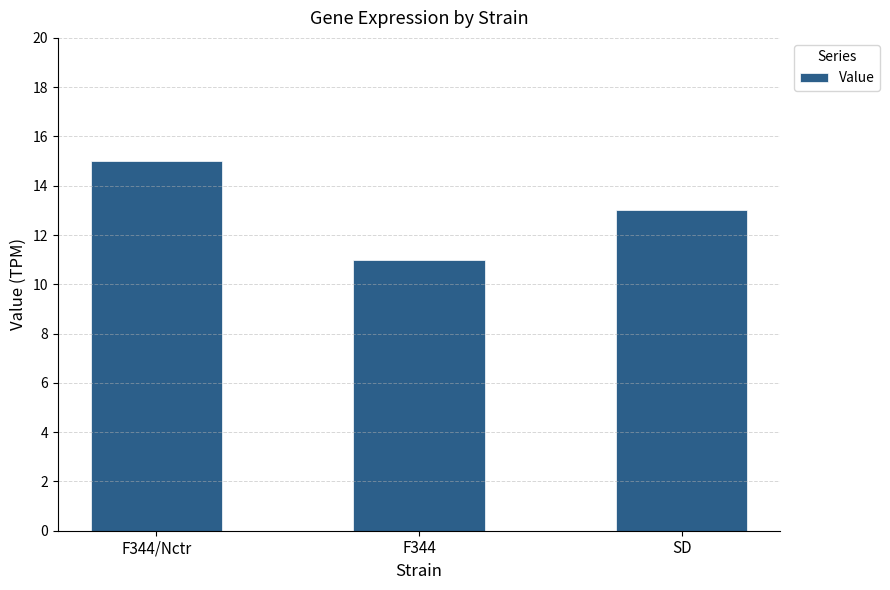

What is the difference between the maximum and minimum values?

4